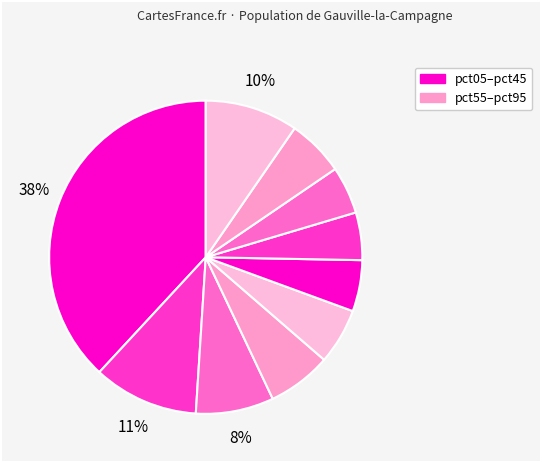

Is there any slice that represents more than half of the pie?

No